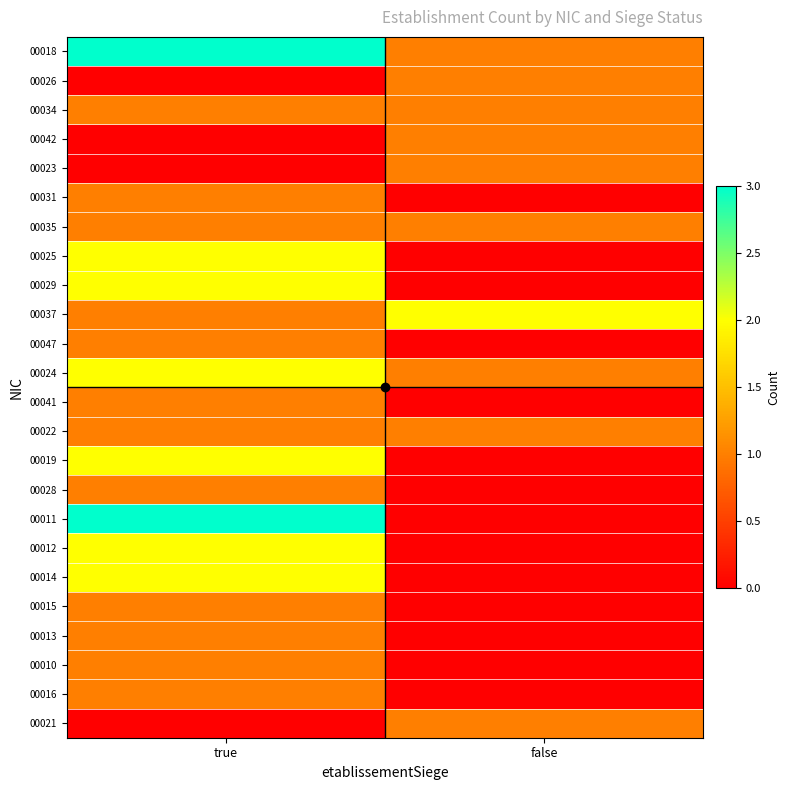

What is the total value across all series at false?

11